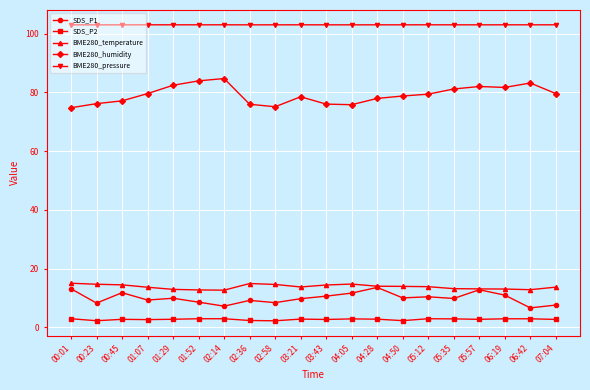

Between 00:23 and 05:35, which series saw the biggest shift?

BME280_humidity